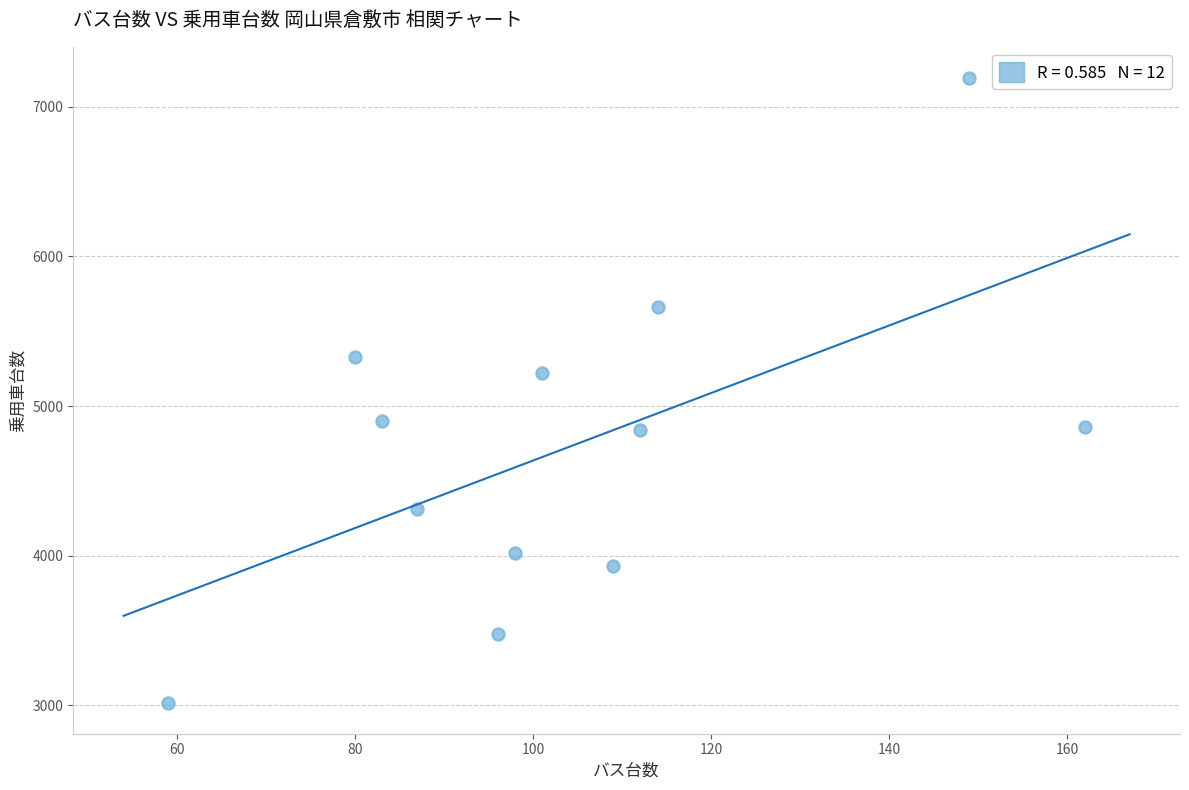

What Y value in the scatter plot is closest to 5105?

5220